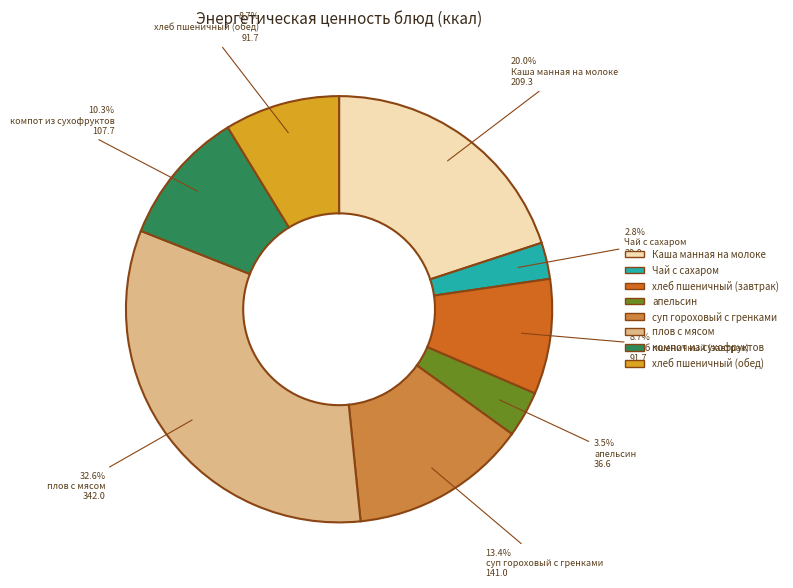

Which category has the smallest portion of the pie?

Чай с сахаром